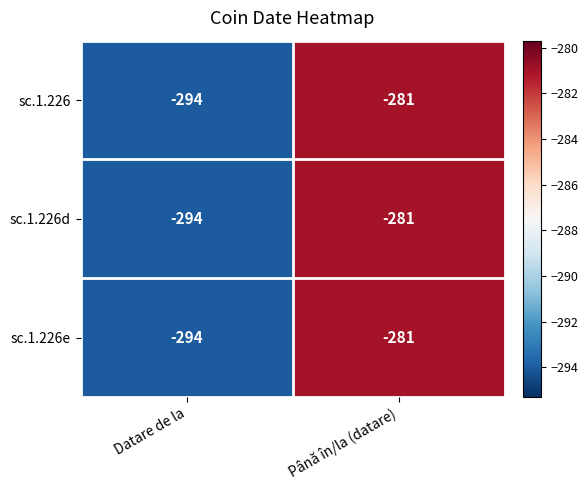

What is the approximate value of sc.1.226 at Până în/la (datare), to the nearest 5?

-280